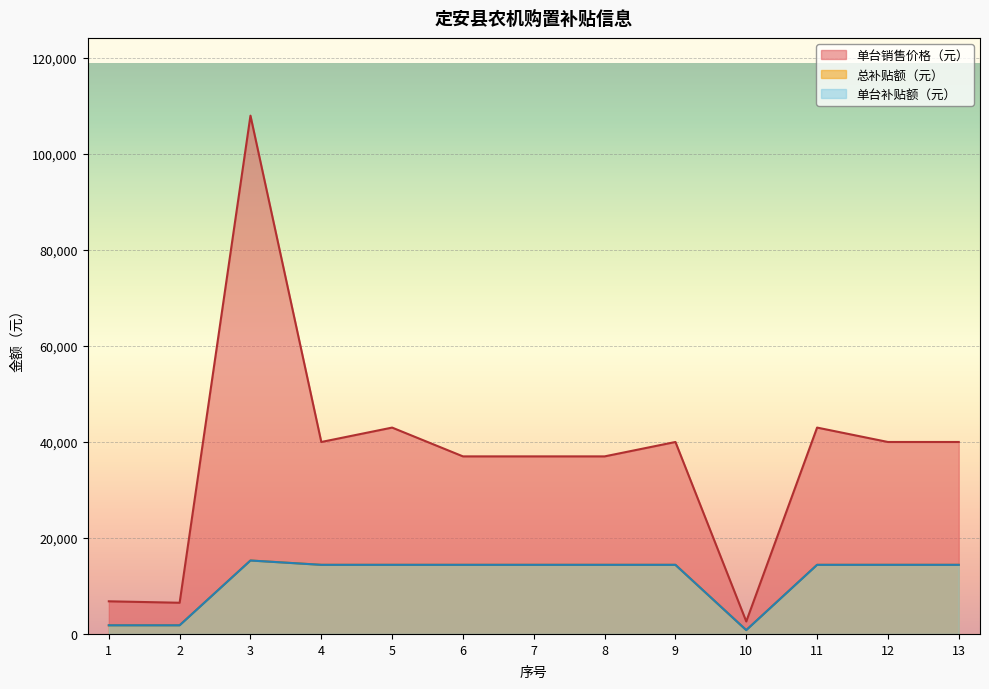

What is the sum of the 总补贴额（元） values at 9 and 2?

16200